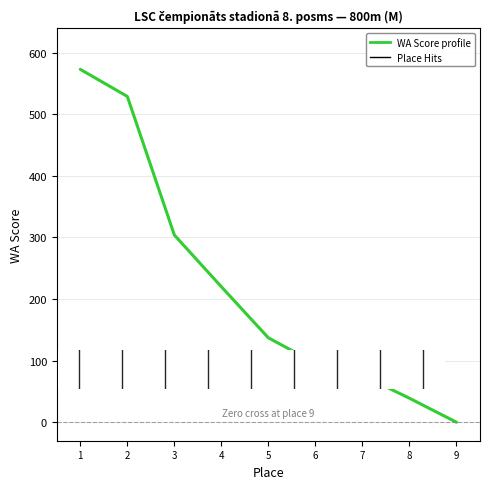

How many values are below 137?

4